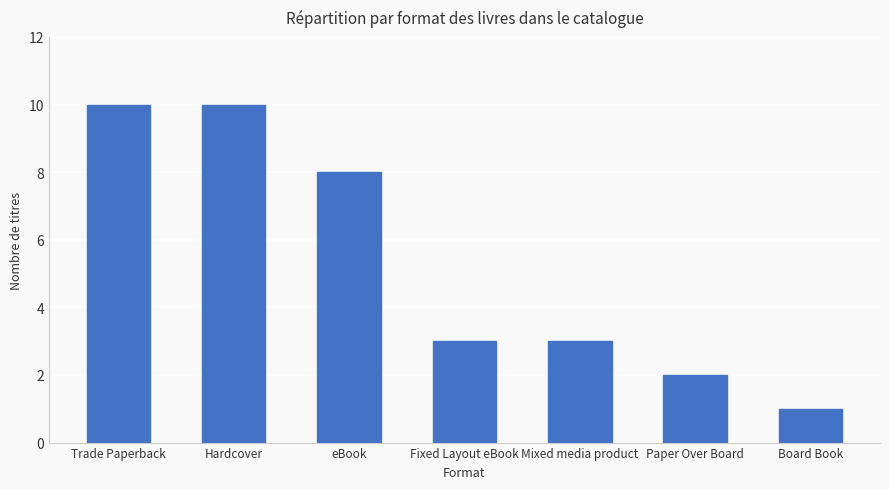

What is the change in value from Fixed Layout eBook to Paper Over Board?

-1